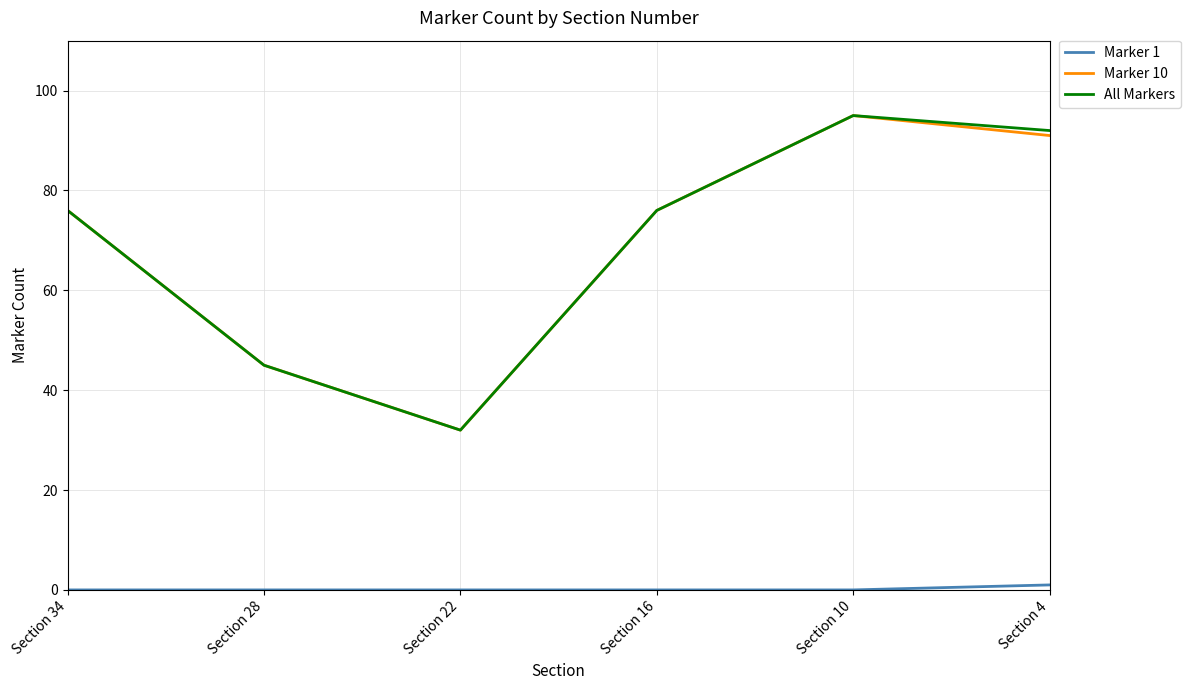

What is the average value of the All Markers series?

69